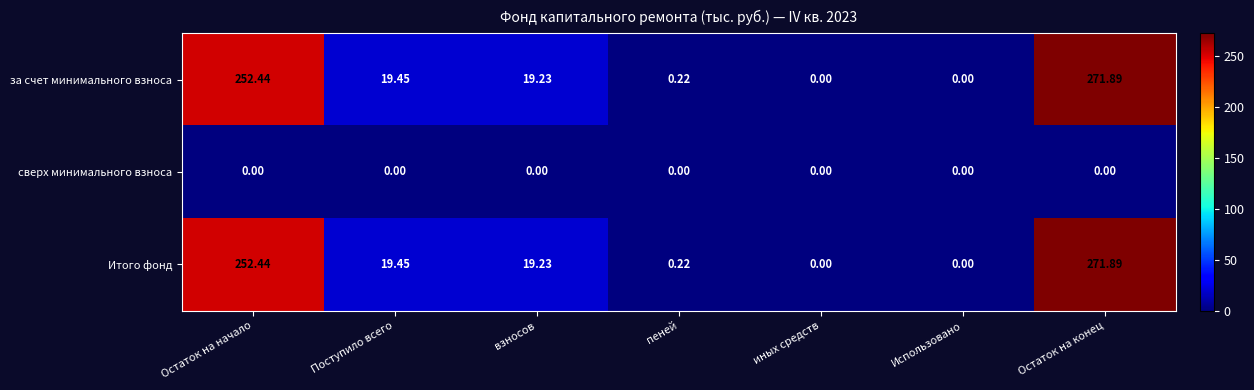

At which label does за счет минимального взноса first exceed 19?

Остаток на начало